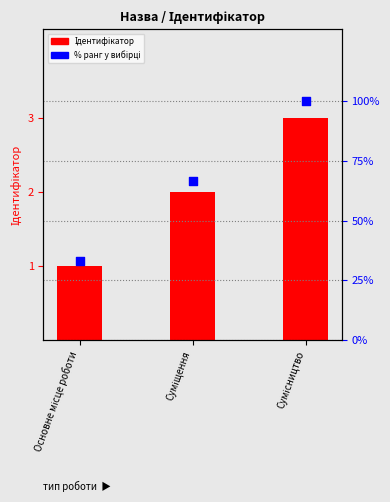

Is the value of % ранг at Сумісництво greater than the value of Ідентифікатор at Суміщення?

Yes